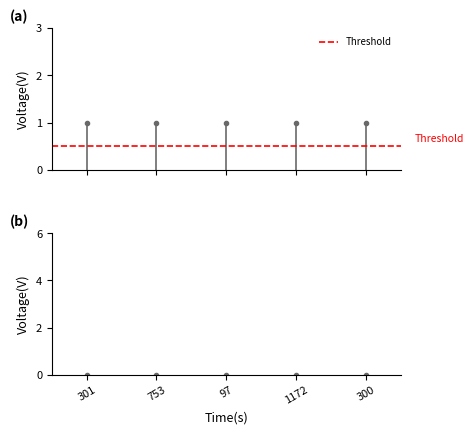

True or false: public has a value of 0.4 at 301.

False